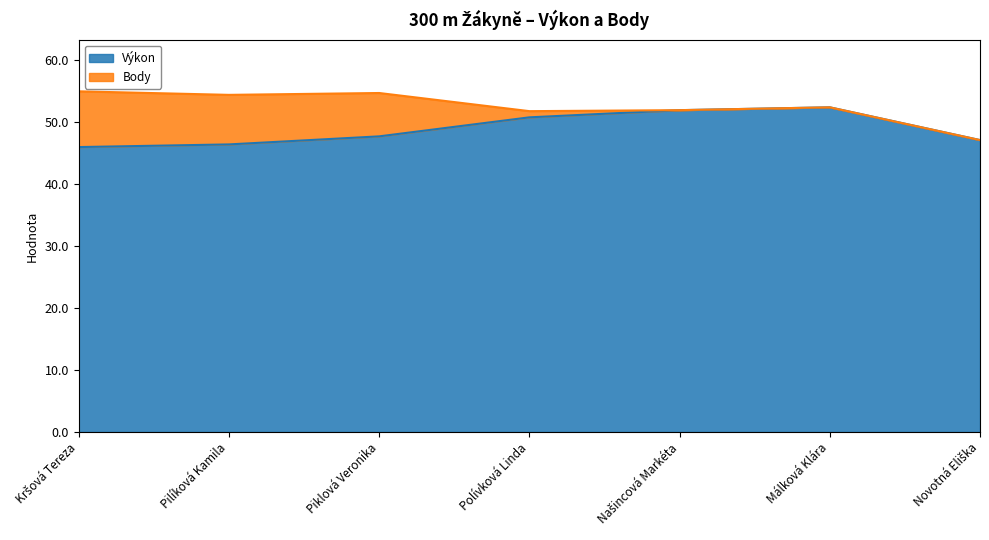

List the labels in order of value, largest first.

Málková Klára, Našincová Markéta, Polívková Linda, Piklová Veronika, Novotná Eliška, Pilíková Kamila, Kršová Tereza